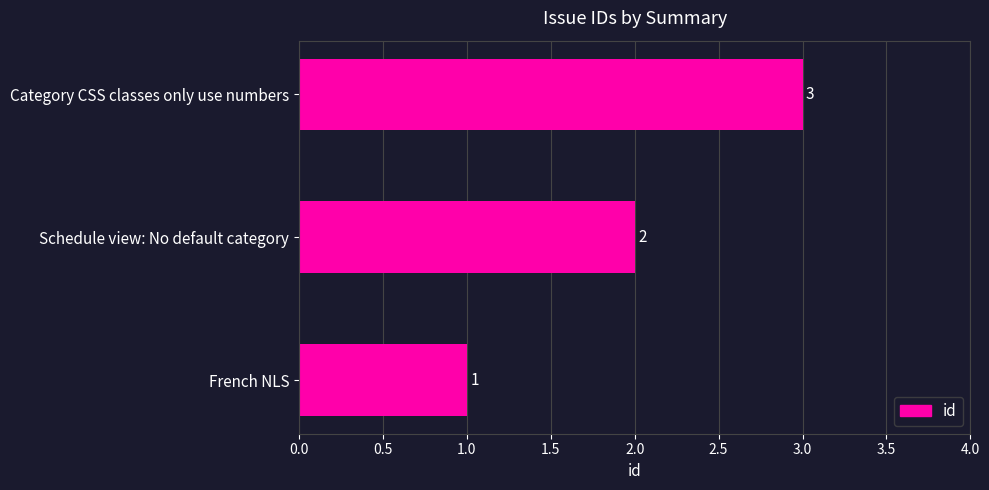

What is the sum of all values?

6